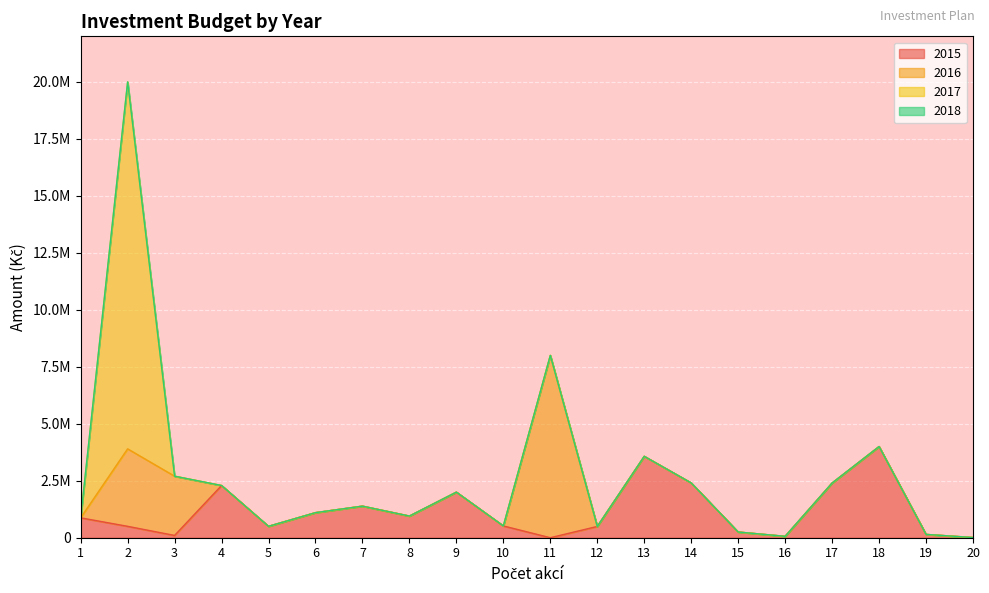

Which category has the lowest value across all series?

11